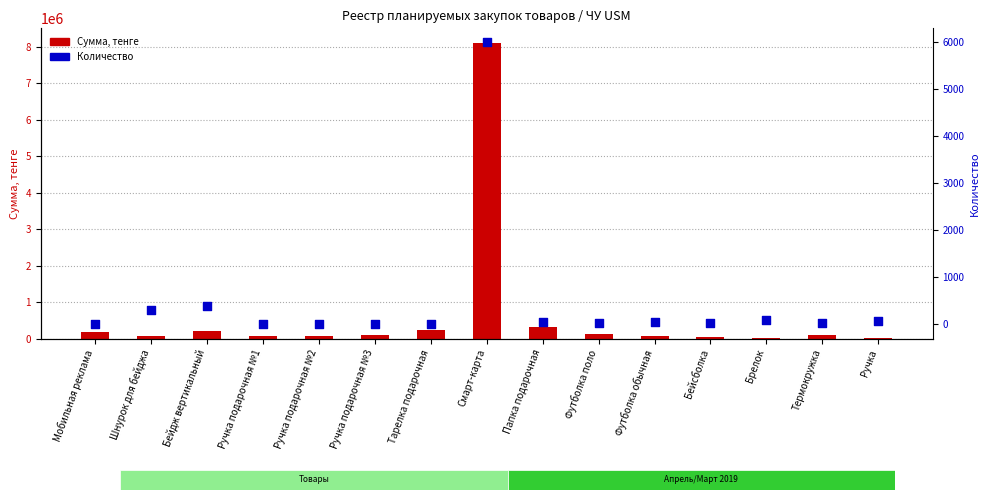

Which series reaches the minimum Y coordinate?

Количество